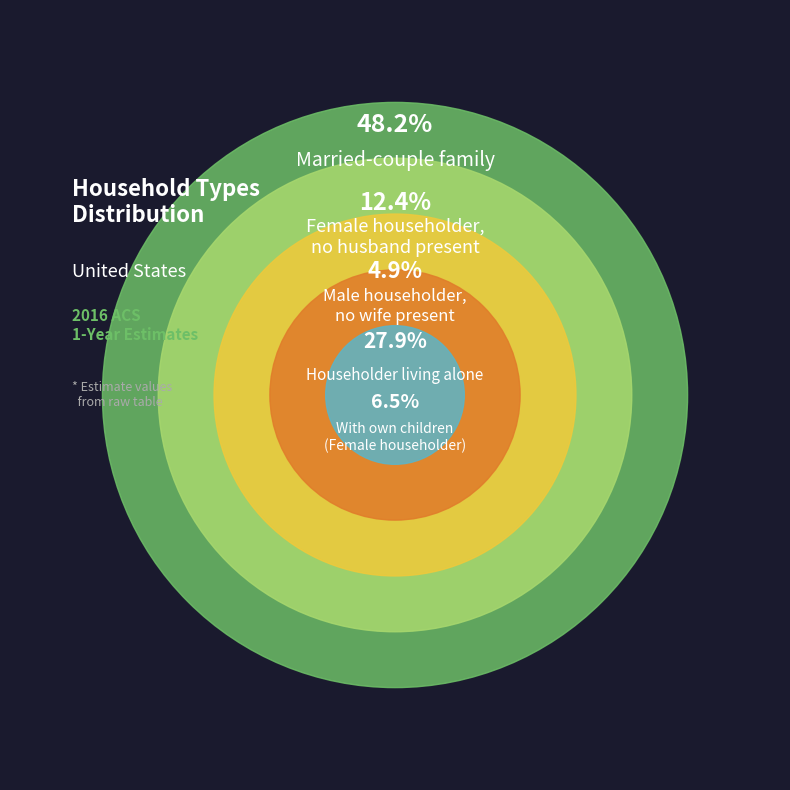

True or false: With own children
(Female householder) accounts for 1% of the total.

False